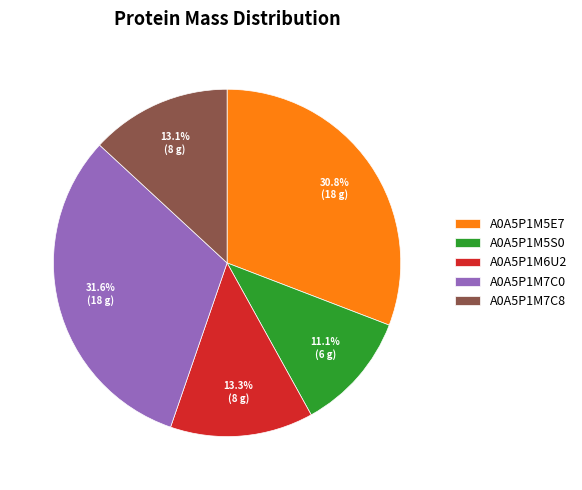

True or false: A0A5P1M5E7 accounts for 40% of the total.

False